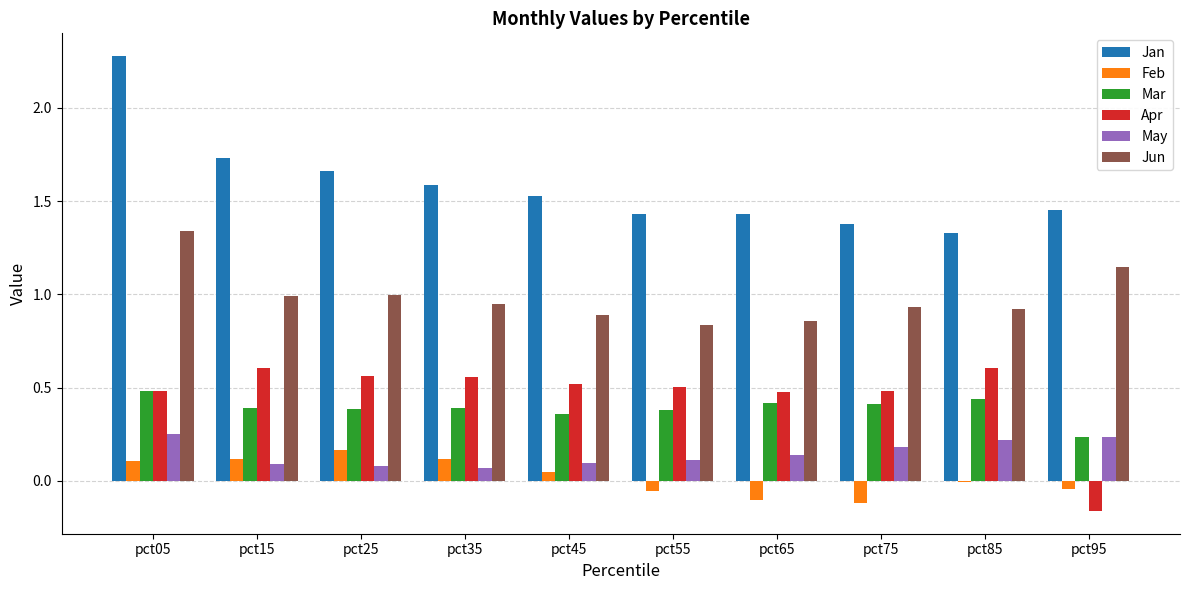

What is the maximum value for Jan?

2.3